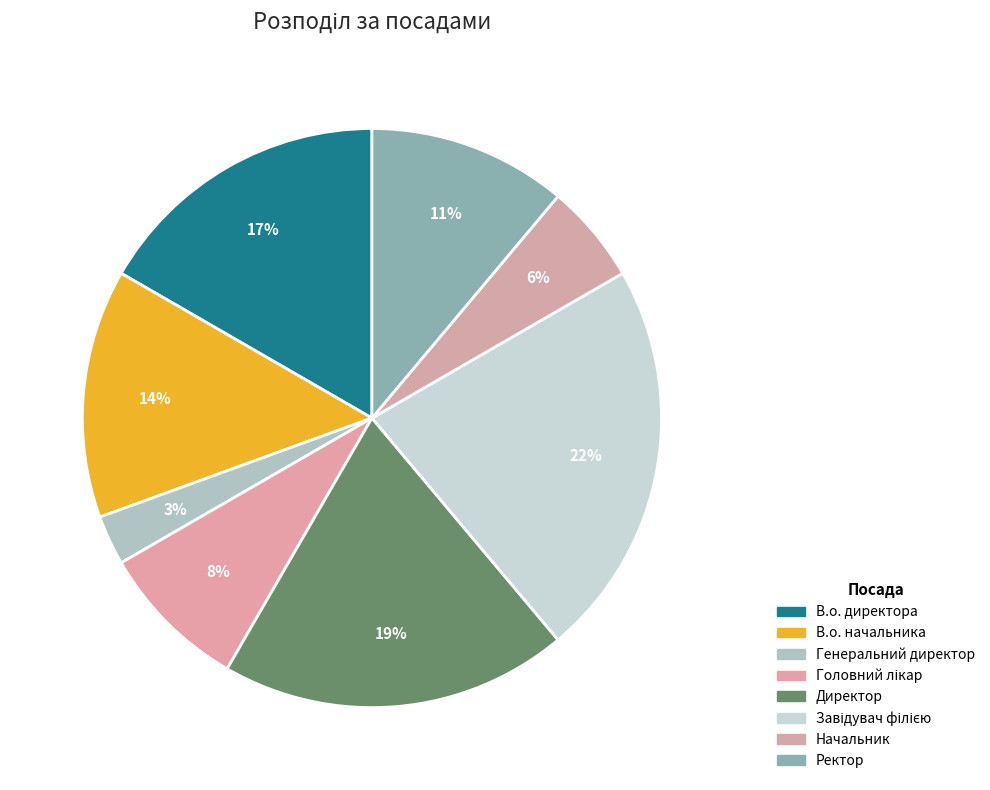

Does Директор account for over 50% of the chart?

No